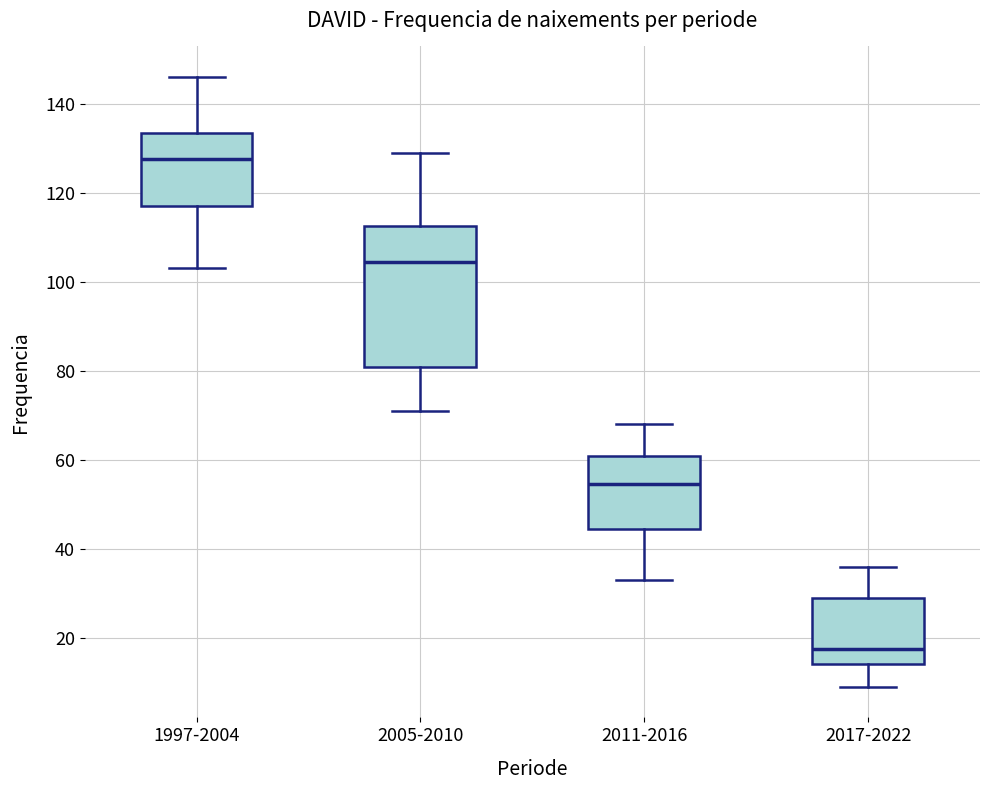

Comparing the boxes themselves (not the whiskers), which one is the tallest?

2005-2010